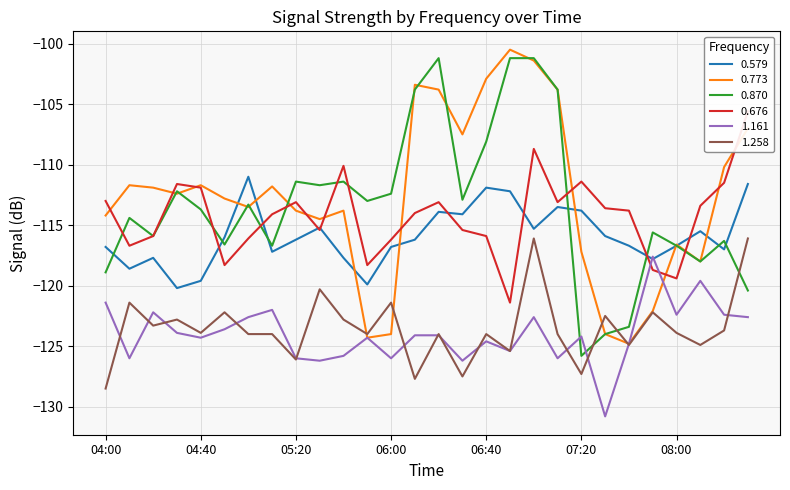

Where do 0.676 and 0.870 first cross each other?

04:00 and 04:10